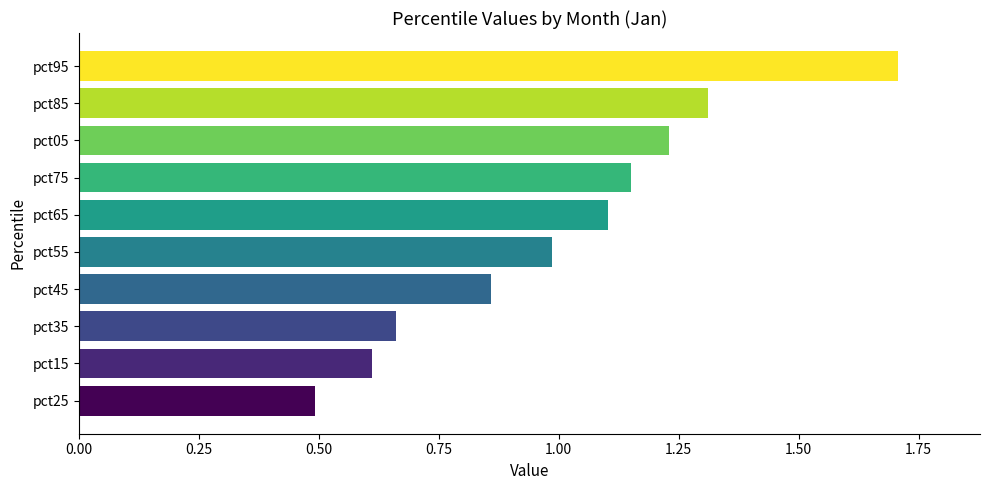

Between pct65 and pct45, which is larger?

pct65